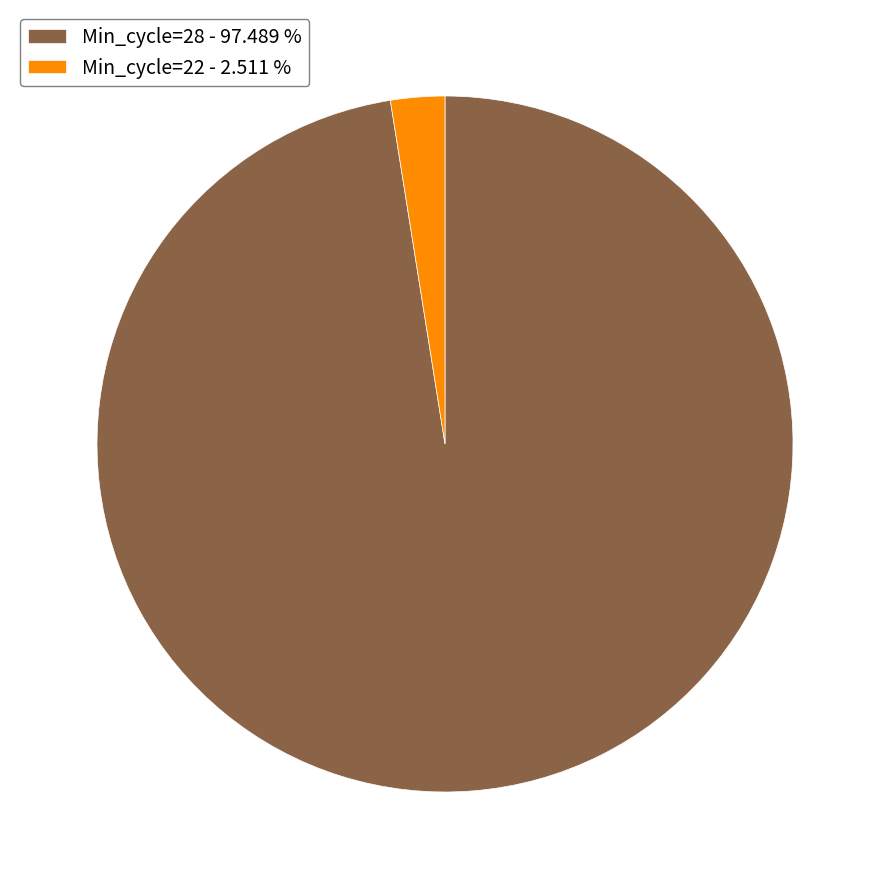

Do Min_cycle=28 - 97.489 % and Min_cycle=22 - 2.511 % together represent more than half of the pie?

Yes